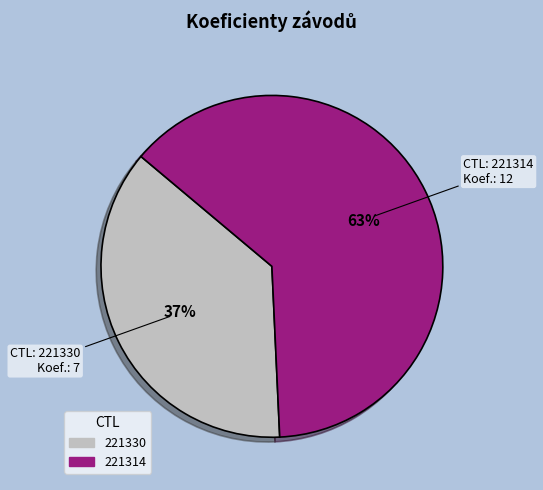

Which category has the smallest portion of the pie?

221330